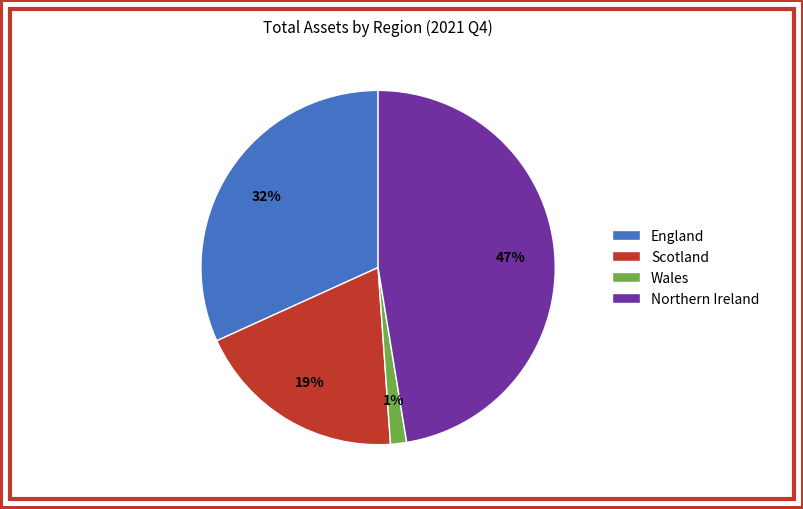

To the nearest percent, what is the difference between the Scotland and Northern Ireland slice percentages?

28%